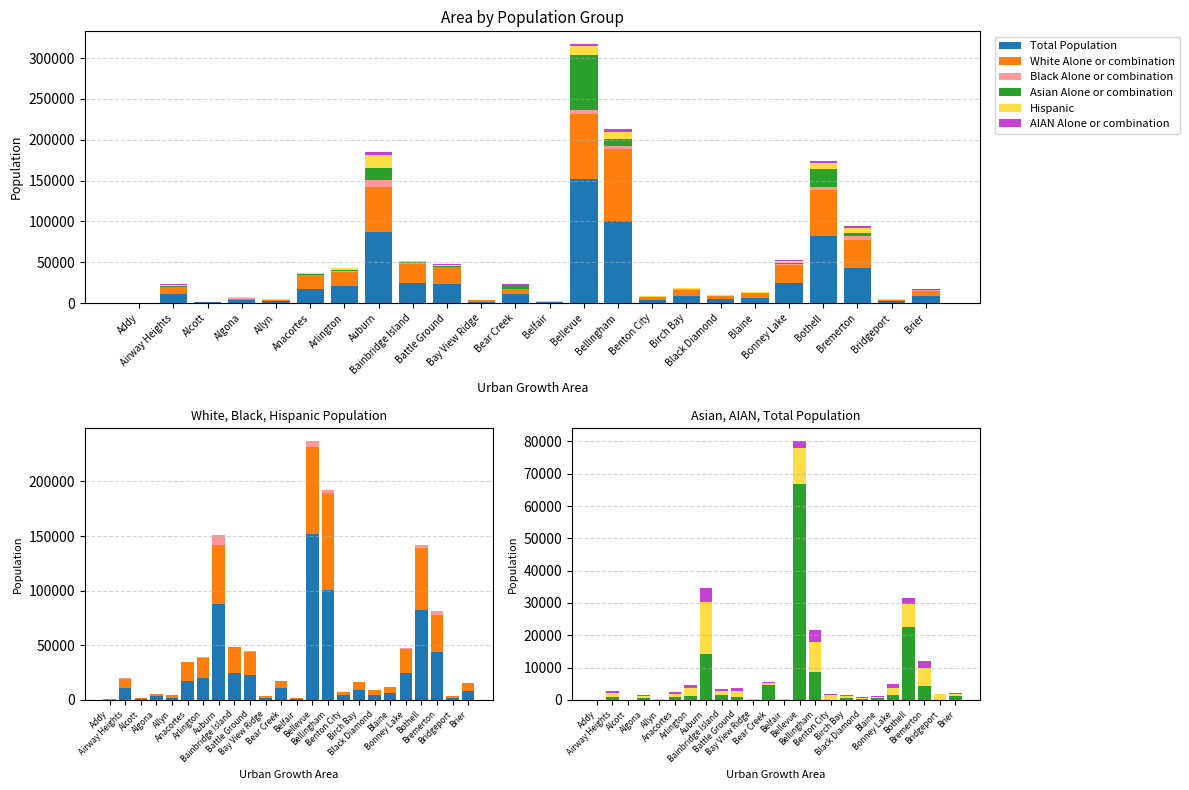

What is the difference between the White Alone or combination values at Addy and Arlington?

17670